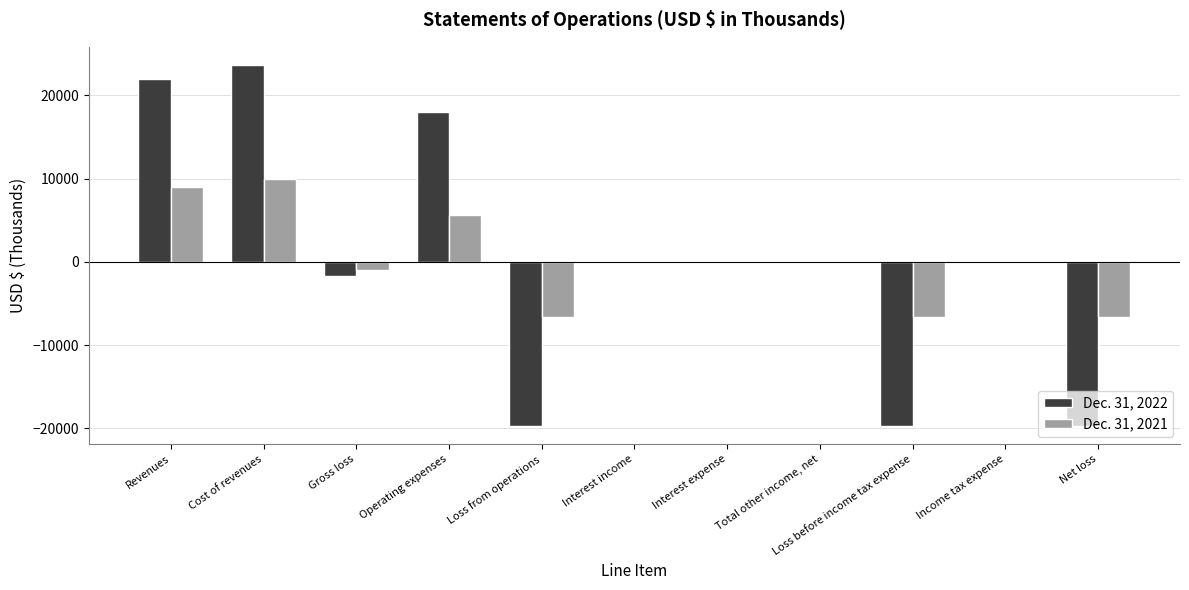

At which label does Dec. 31, 2021 reach its peak?

Cost of revenues